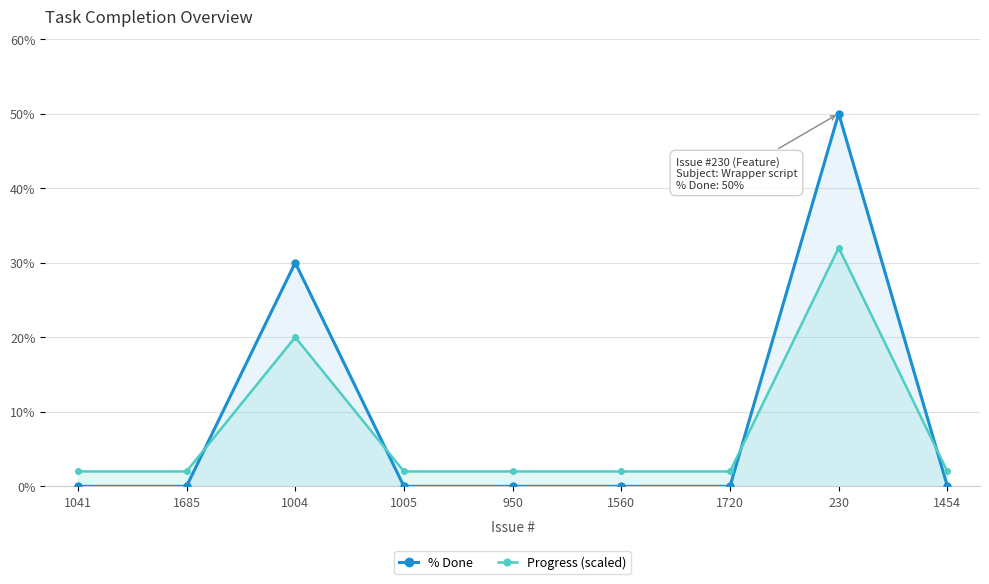

What is the total value across all series at 1004?

50